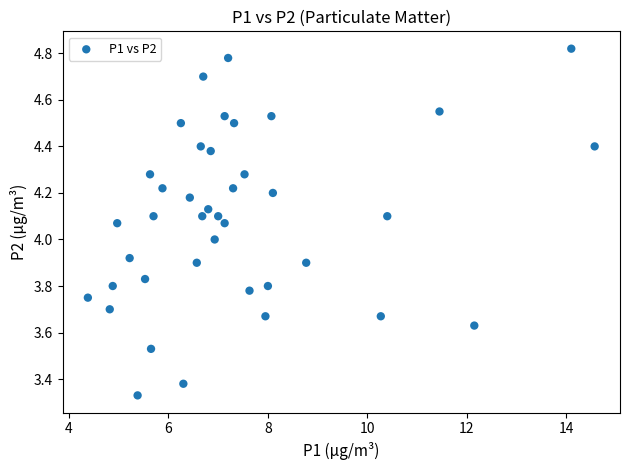

What is the range of Y values (max minus min)?

1.5